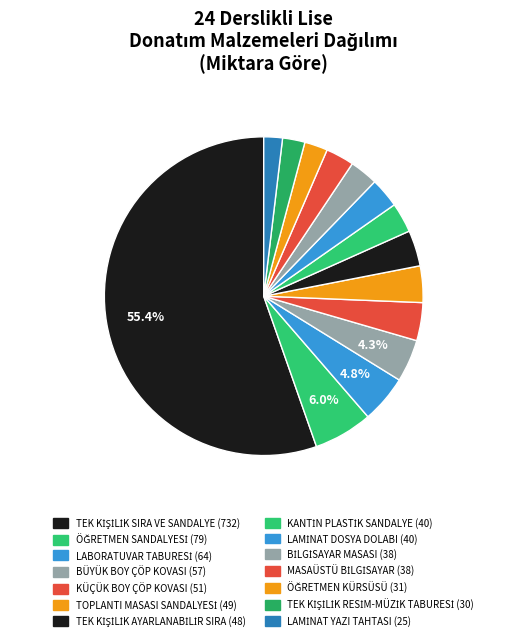

How many segments does this pie chart have?

14